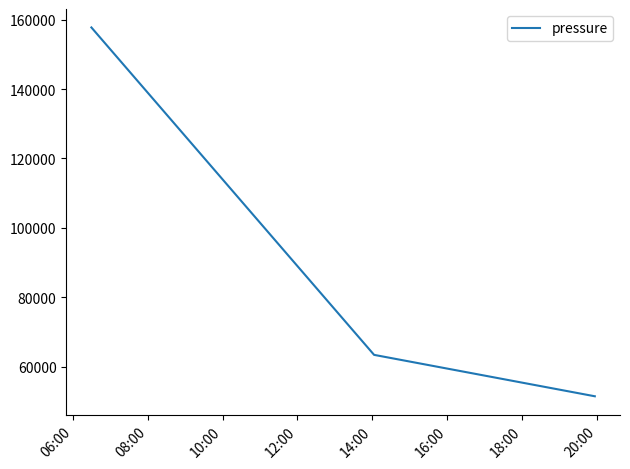

What is the difference between the maximum and minimum values?

106282.1